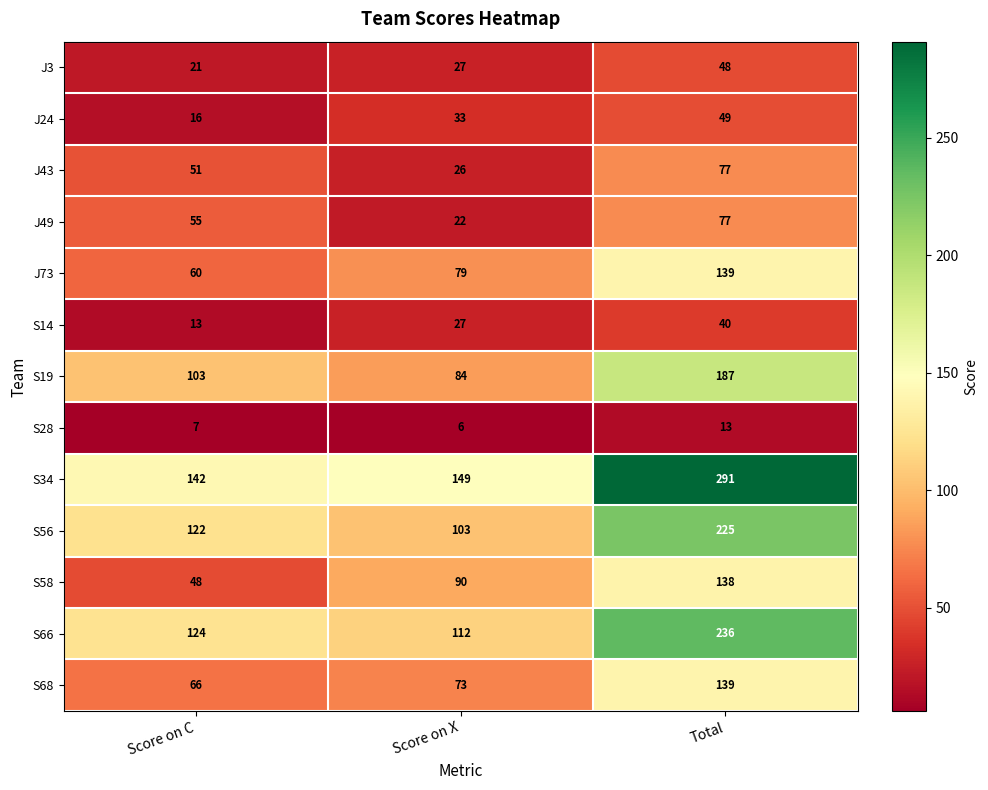

What is the difference between the maximum and second lowest values in the S19 series?

84